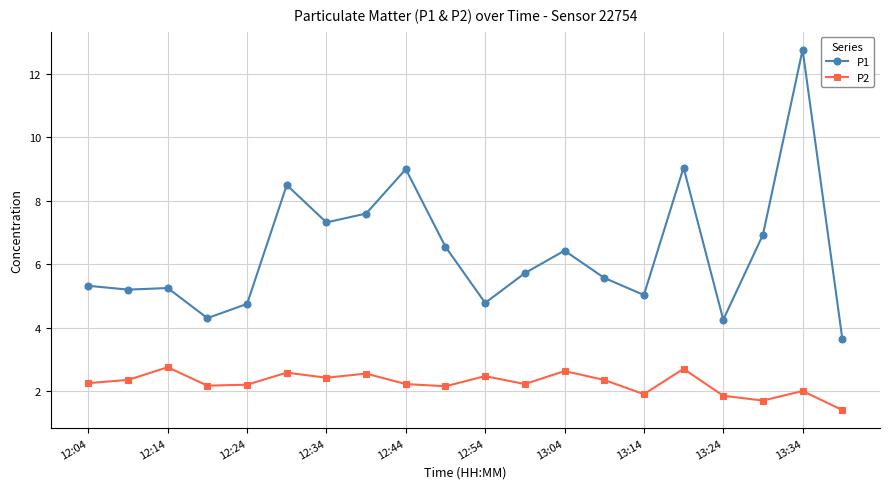

Rank the series by their maximum value, from lowest to highest.

P2, P1